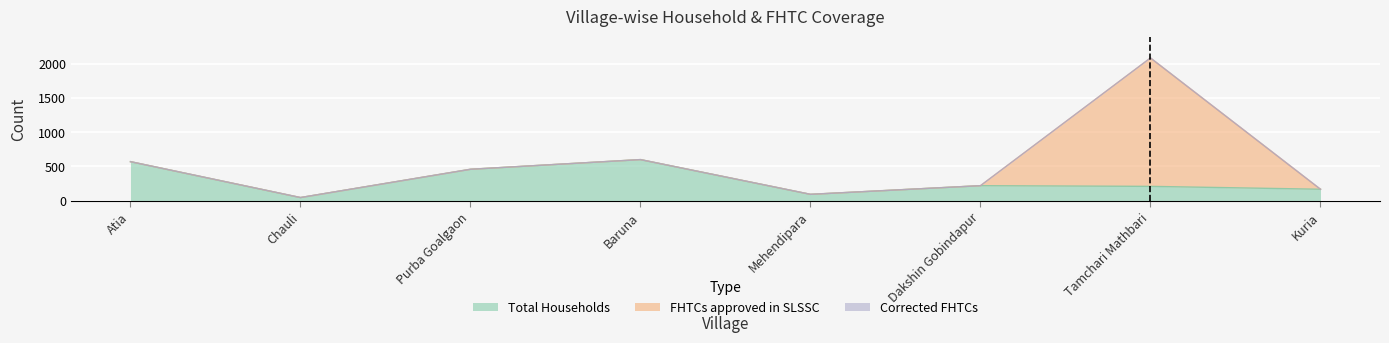

Does the chart display data point markers on the line(s)?

No